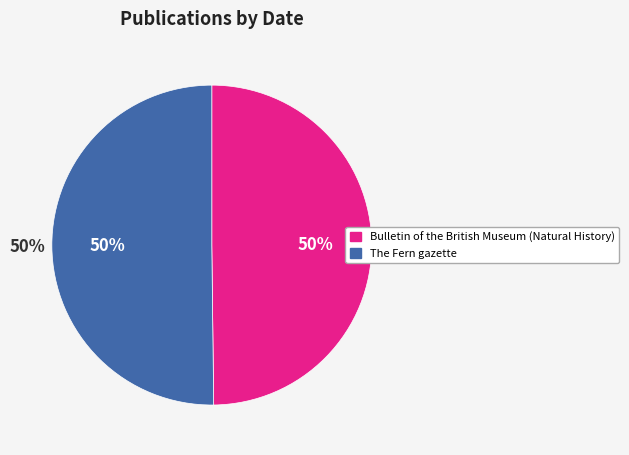

To the nearest percent, what portion does The Fern gazette represent?

50%